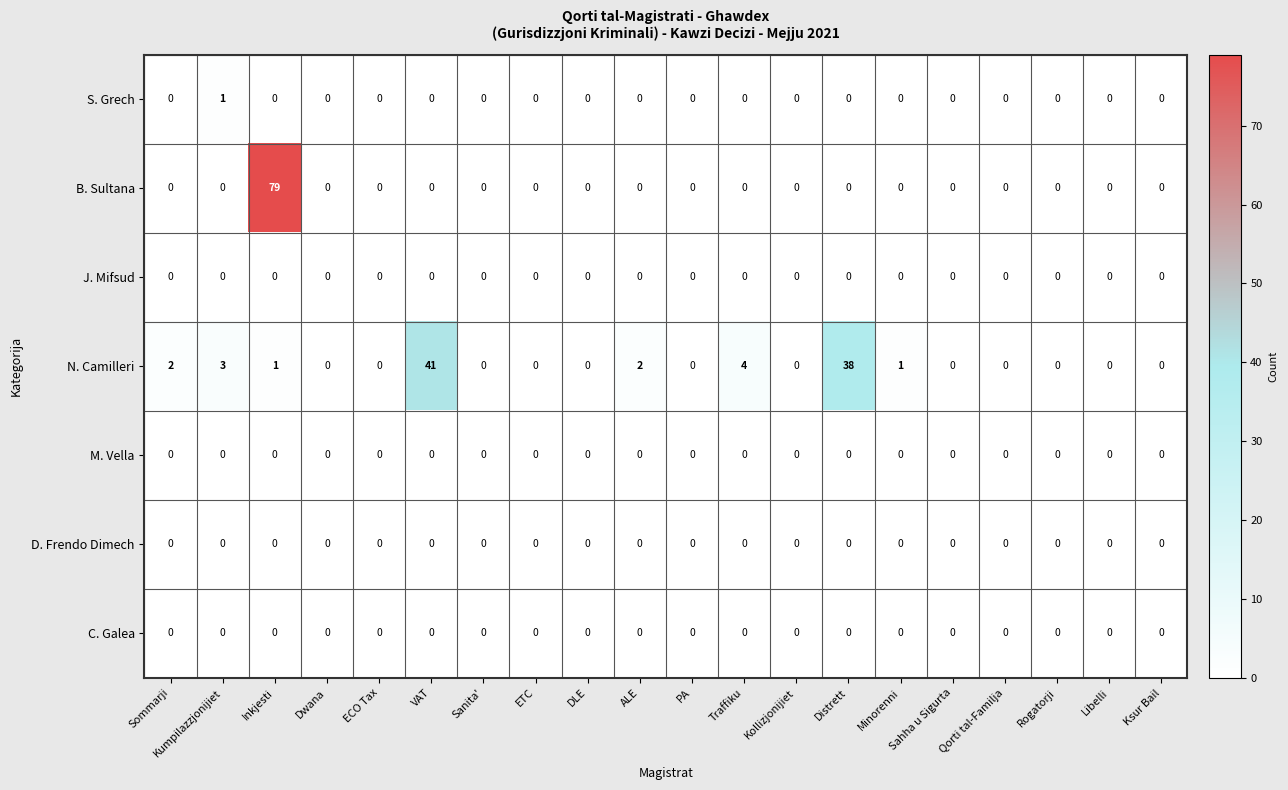

Which series has the largest total across all categories?

N. Camilleri